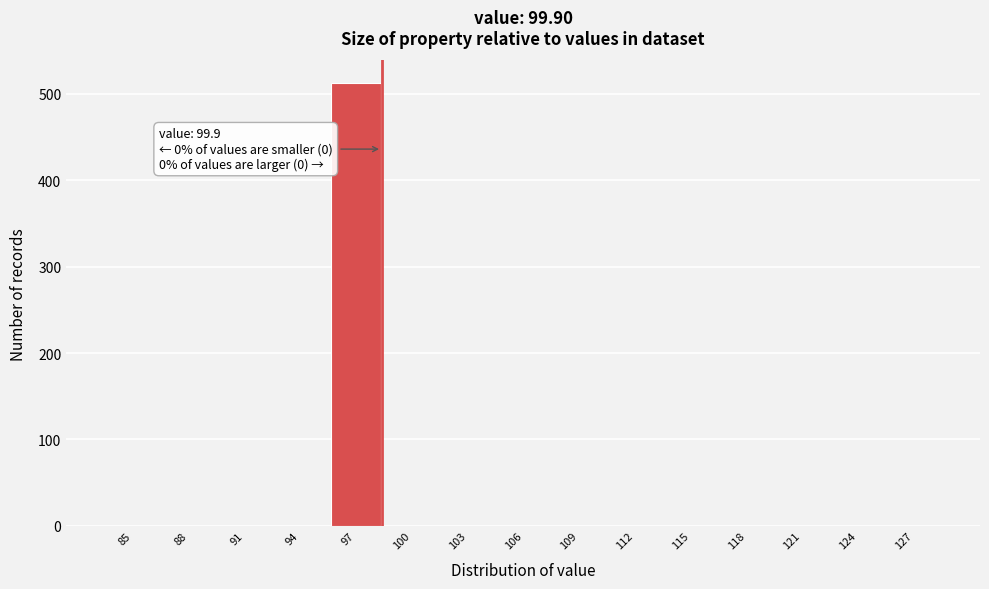

Reading left to right, list all the values displayed in this chart.

85=0	88=0	91=0	94=0	97=513	100=0	103=0	106=0	109=0	112=0	115=0	118=0	121=0	124=0	127=0